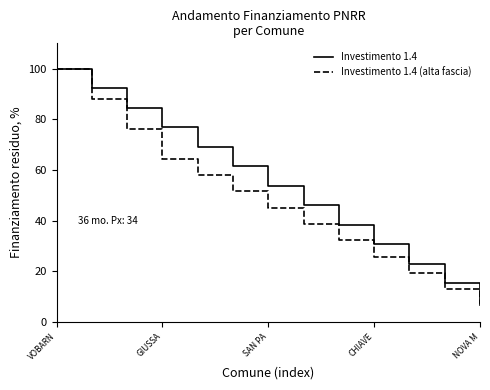

Which series has the largest range (max minus min)?

Investimento 1.4 (alta fascia)